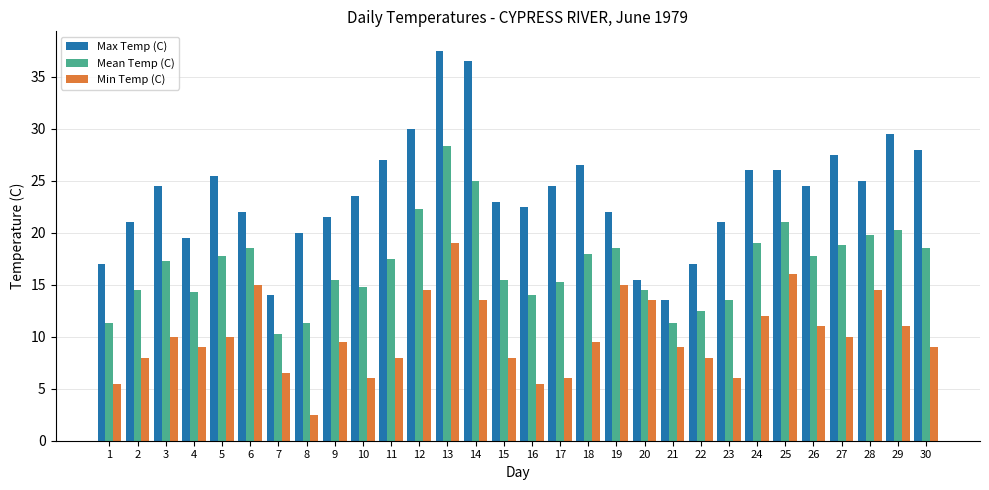

What is the difference between the highest and lowest values at 21?

4.5